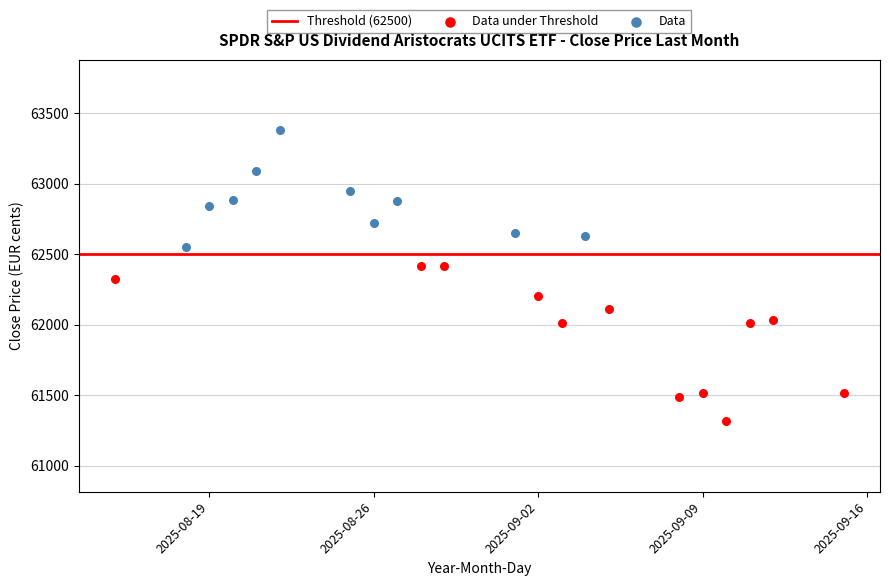

Which series has the largest Y range (max minus min)?

Data under Threshold